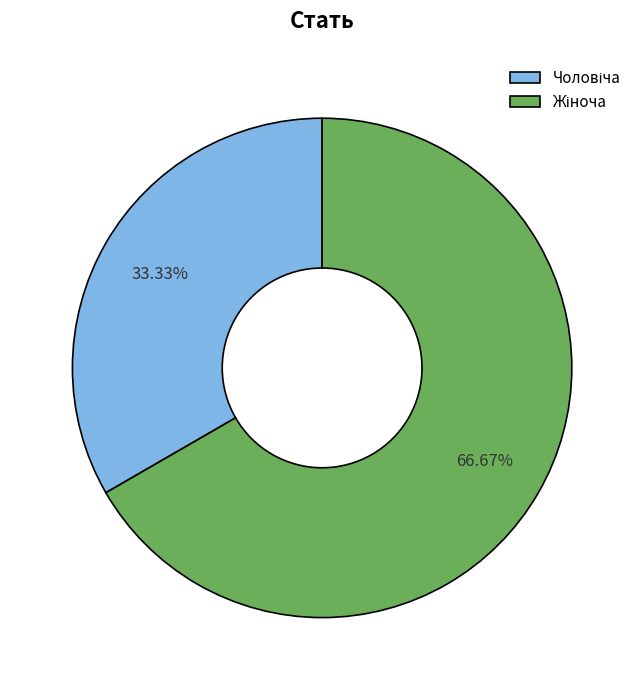

Does any single category account for the majority?

Yes